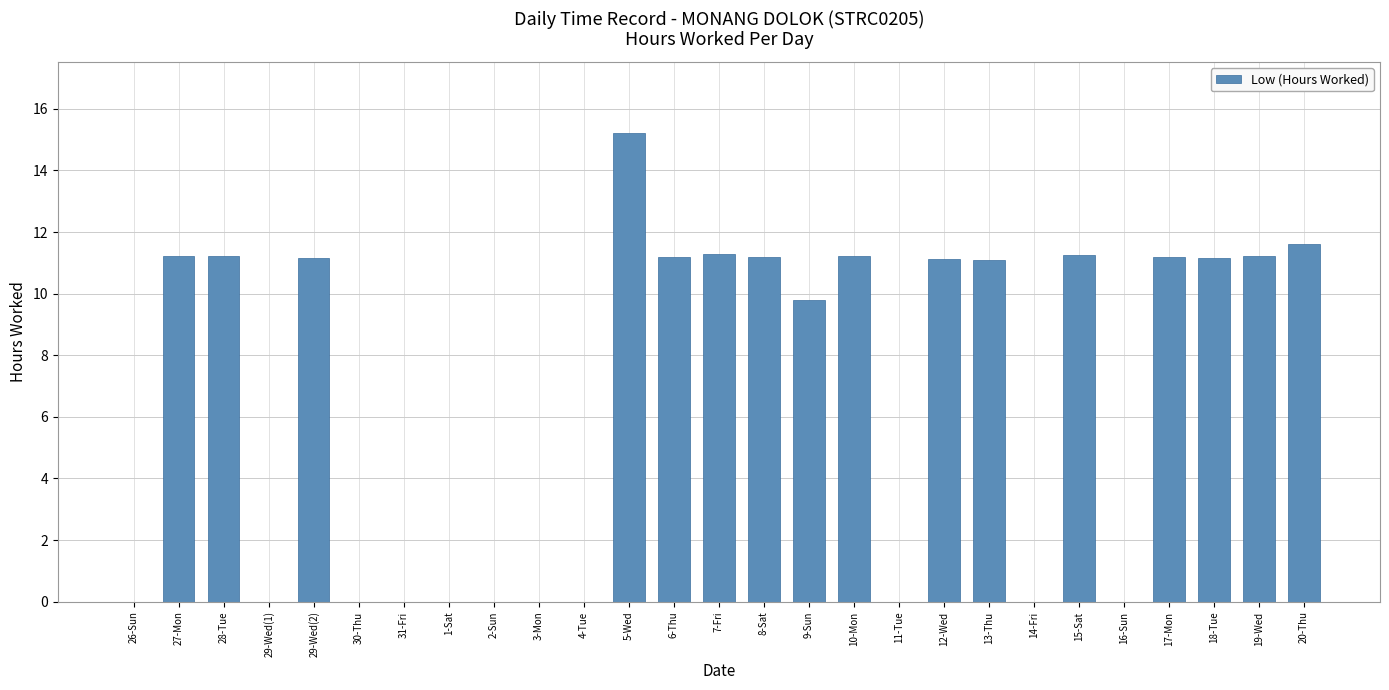

At which category does the chart reach its peak across all series?

5-Wed